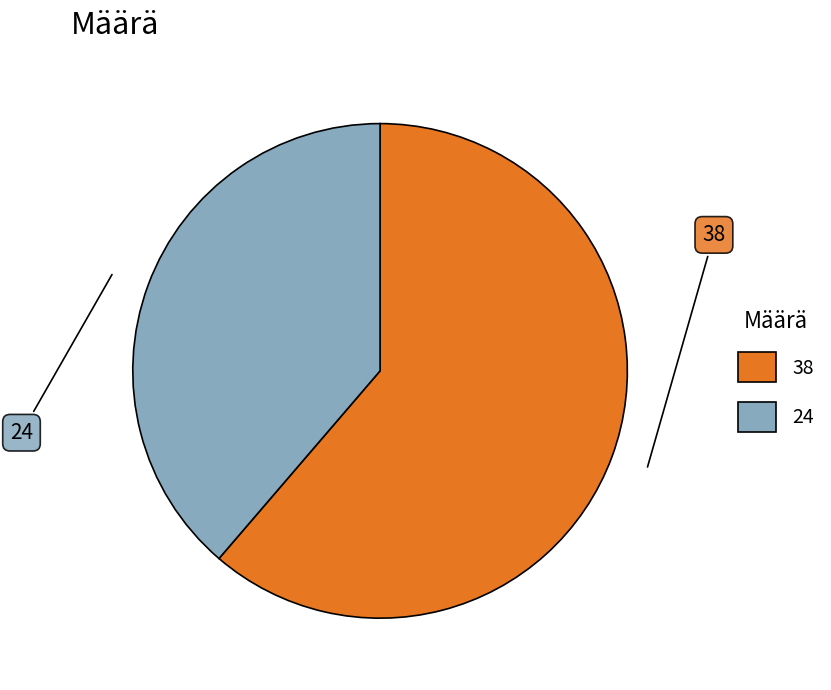

Rank the categories by value from lowest to highest.

24, 38